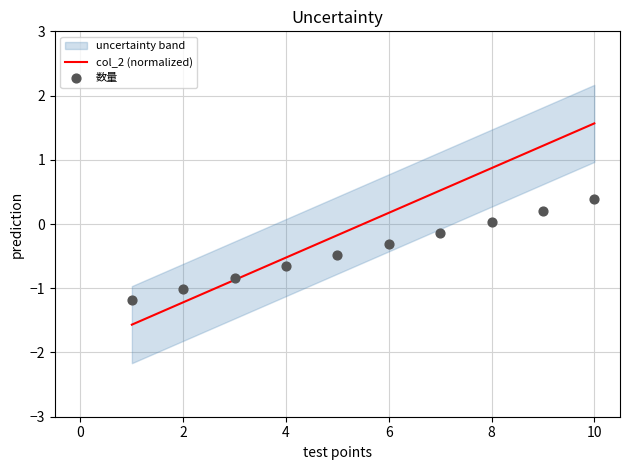

Which series contains the lowest Y value?

col_2 (normalized)